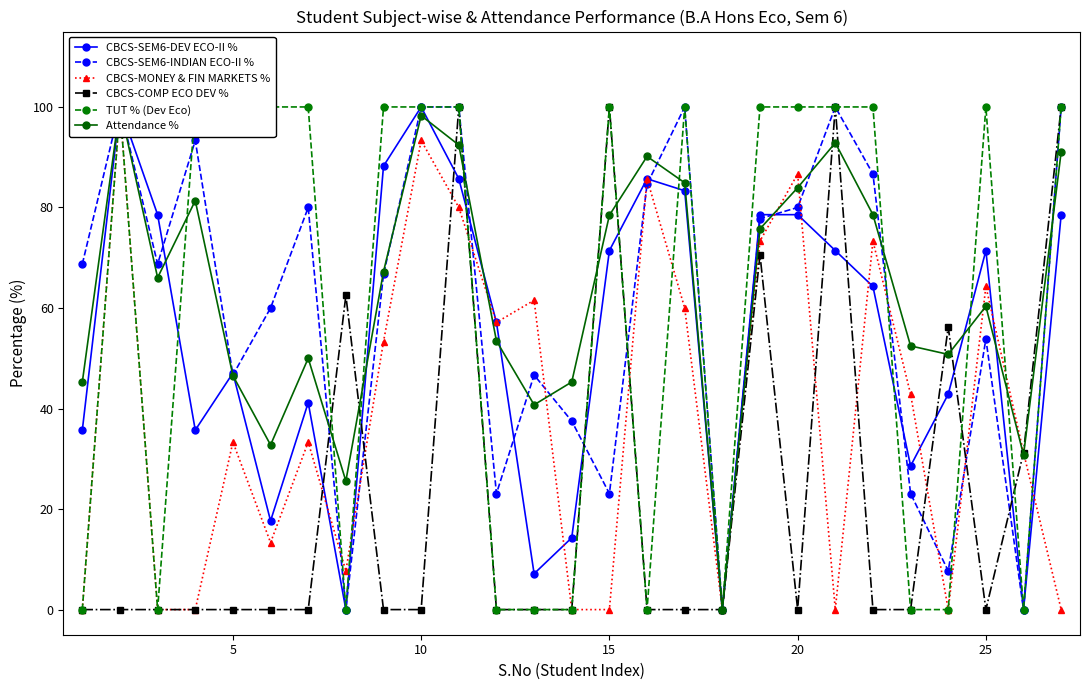

Which series has the largest total across all categories?

Attendance %